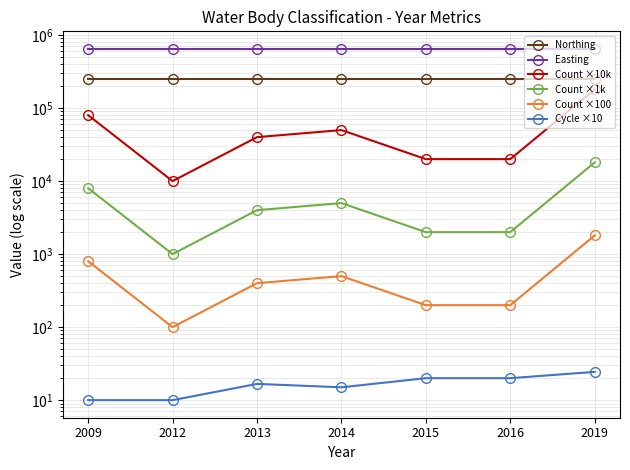

Which series has the largest range (max minus min)?

Count ×10k